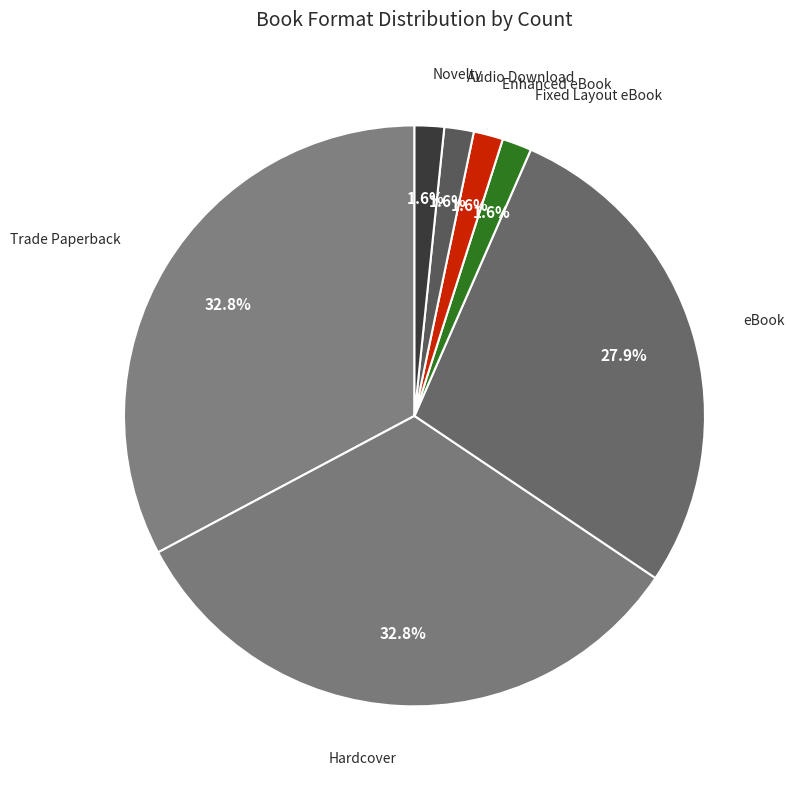

What is the largest slice in the pie chart?

Trade Paperback